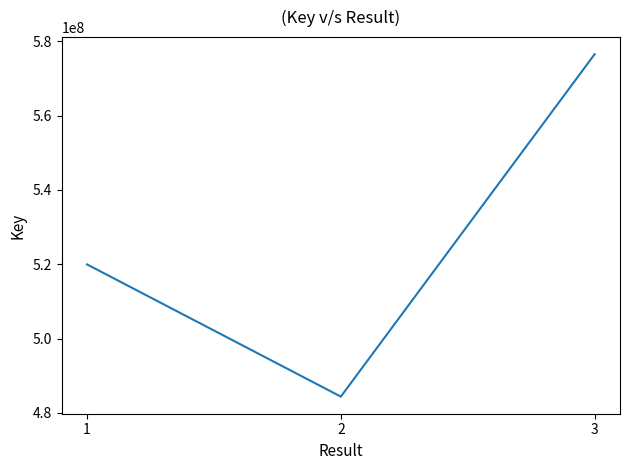

How many series are shown in this chart?

1